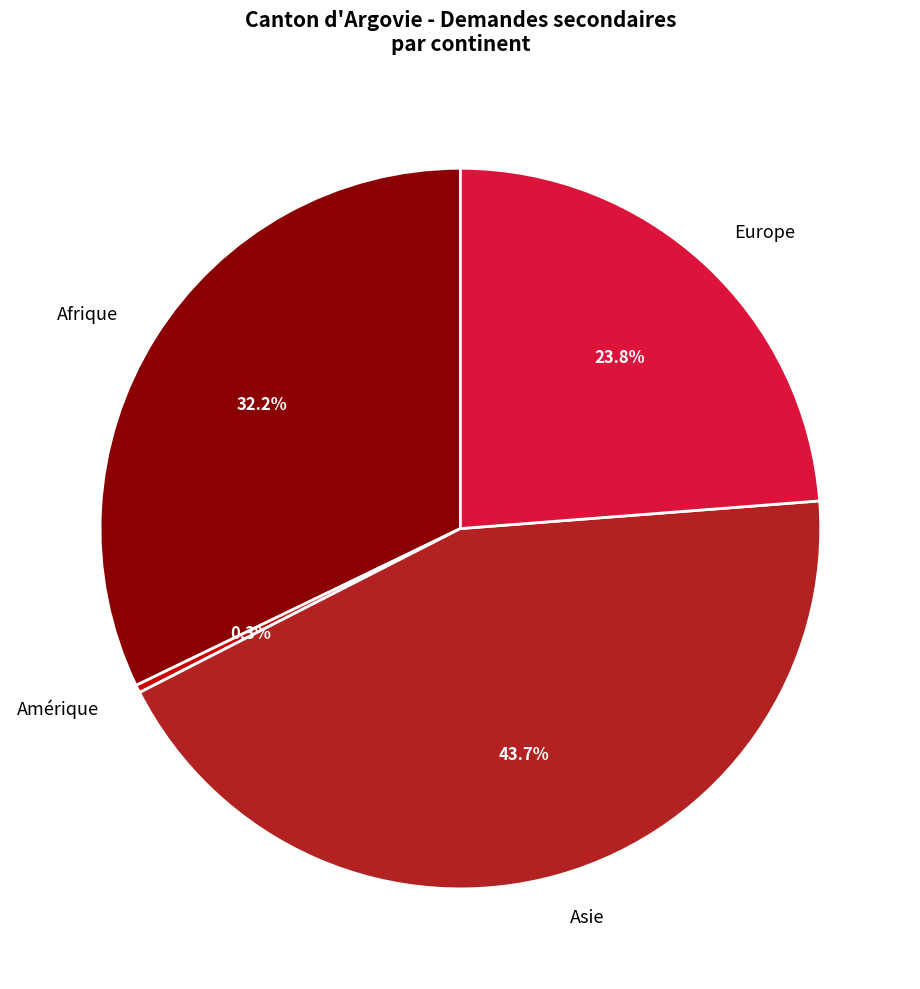

To the nearest percent, what is the difference between the Asie and Afrique slice percentages?

12%